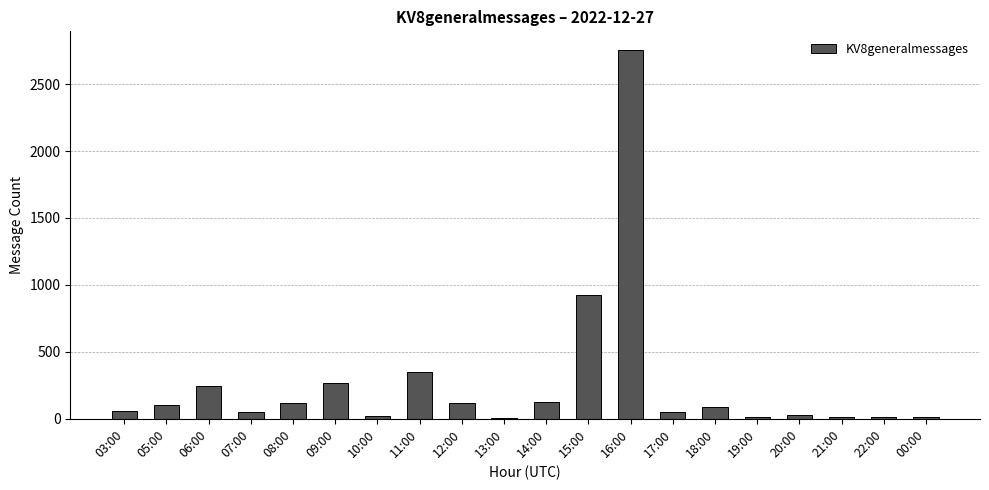

What is the change in value from 06:00 to 07:00?

-192